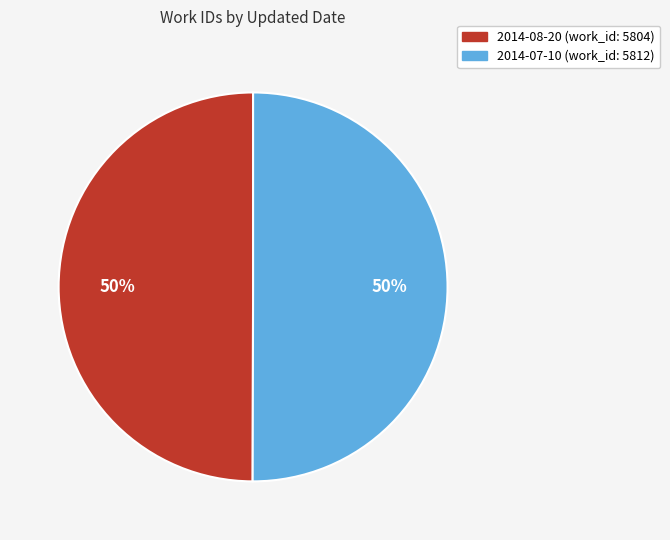

Is it true that 2014-08-20 is 40% of the pie?

False